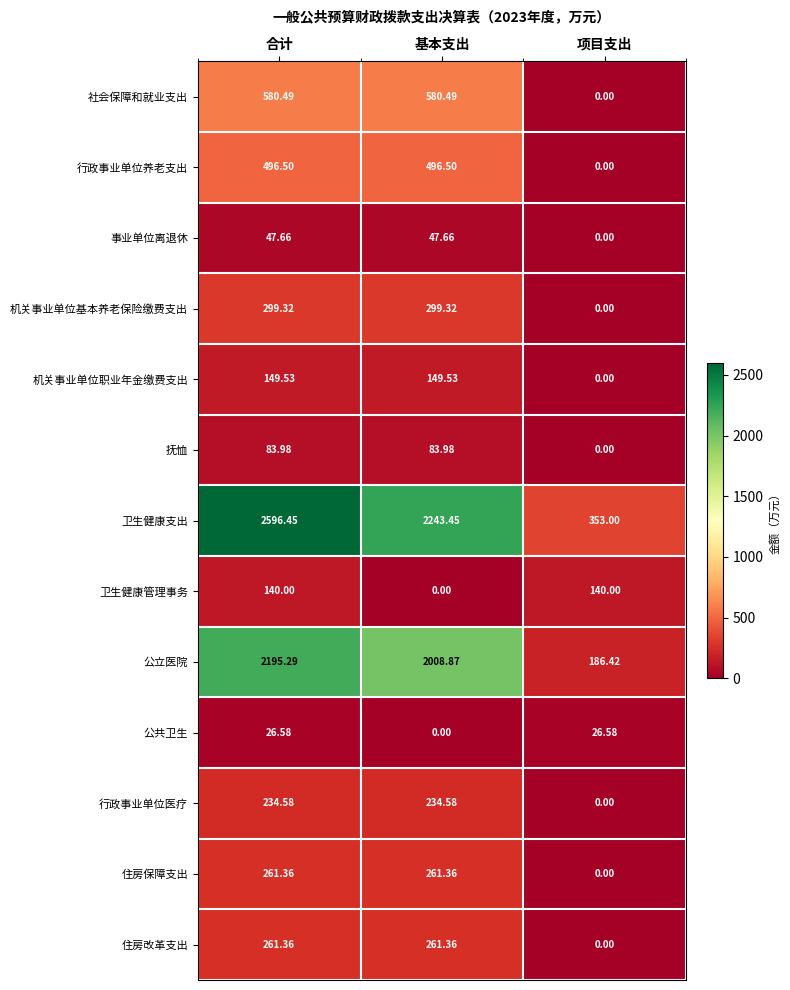

Which category has the highest value in the 卫生健康支出 series?

合计